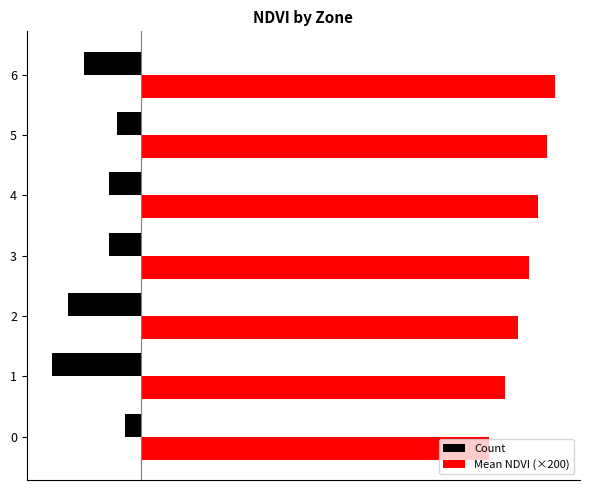

Where does the Mean NDVI (×200) series first go above 47?

3